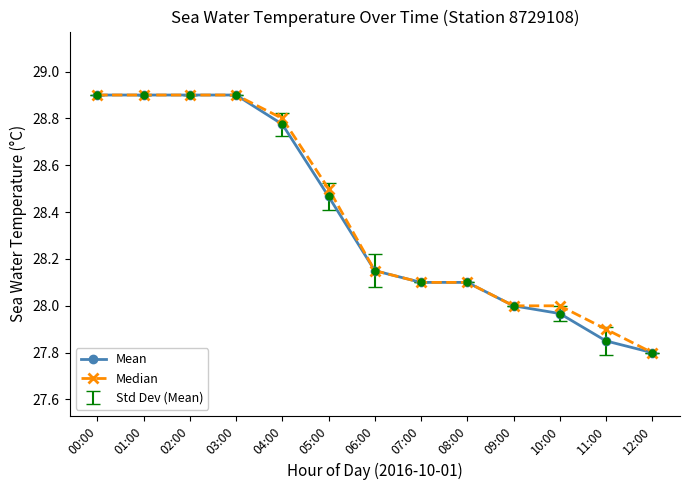

What is the value of the Mean point at the 3rd from the left?

28.9